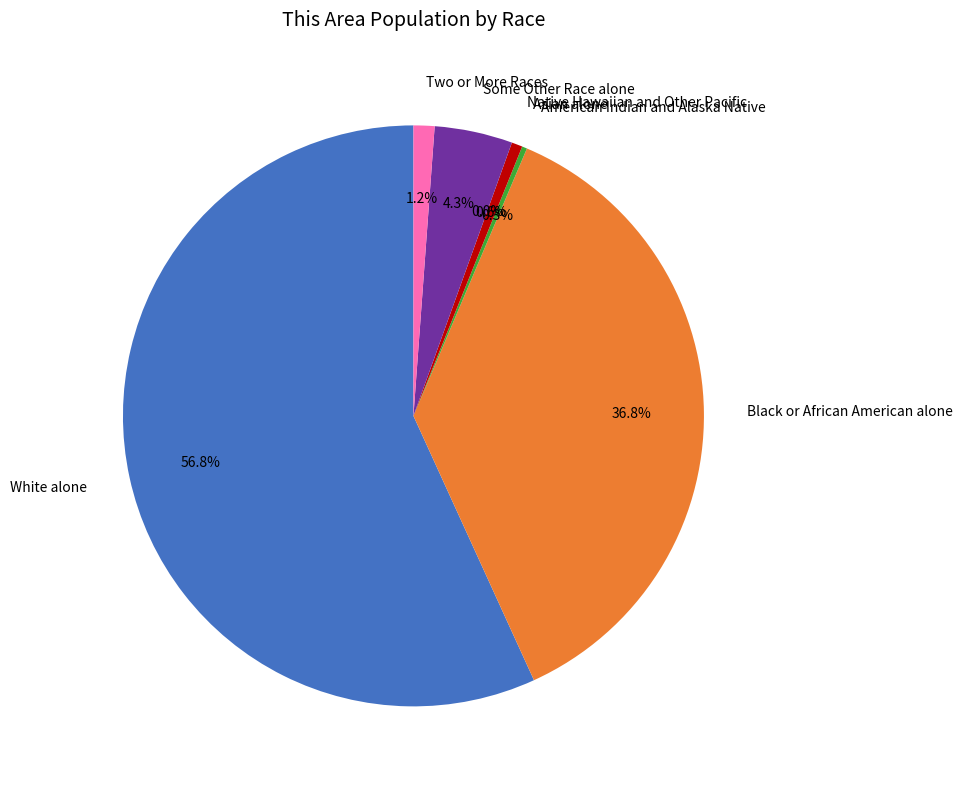

To the nearest percent, what is the difference between the Native Hawaiian and Other Pacific and Some Other Race alone slice percentages?

4%